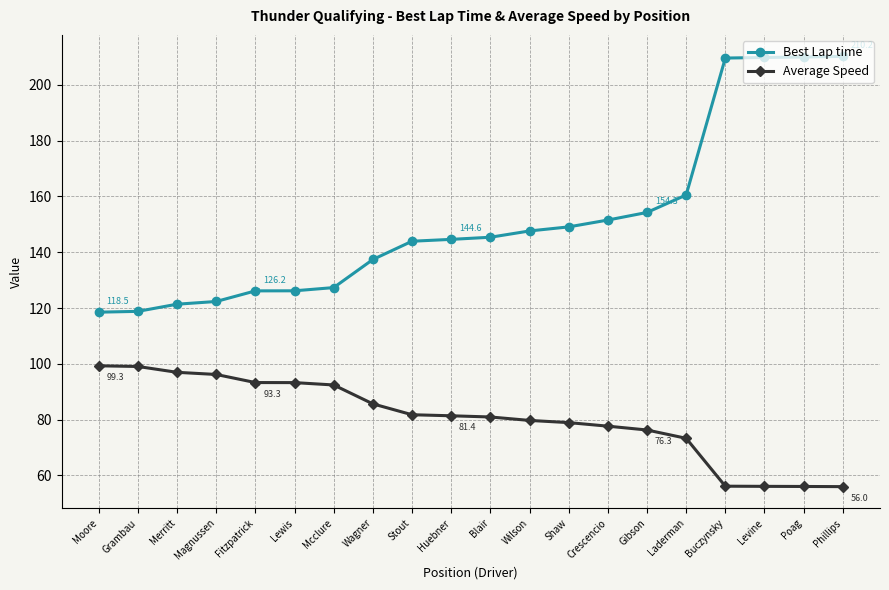

What is the total value across all series at Lewis?

219.5